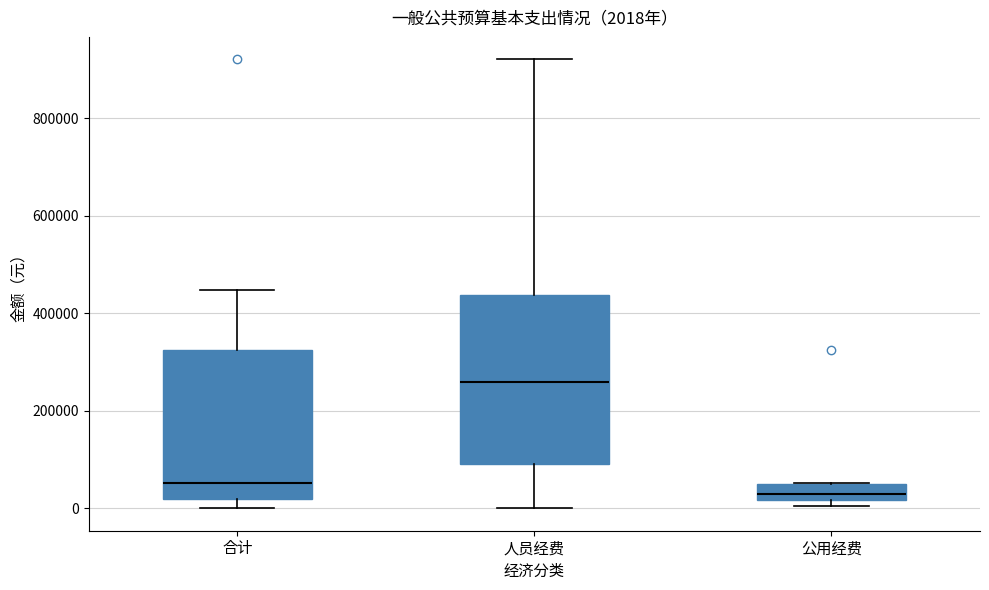

Which box's median line is the highest?

人员经费